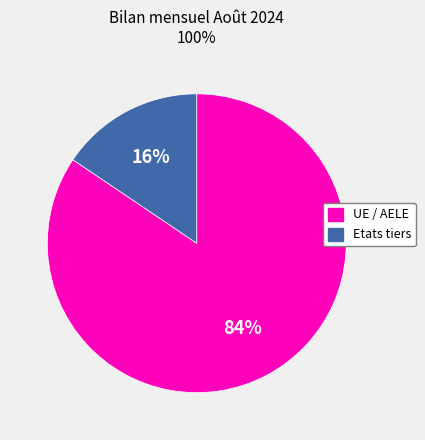

Which has a higher value, Etats tiers or UE / AELE?

UE / AELE